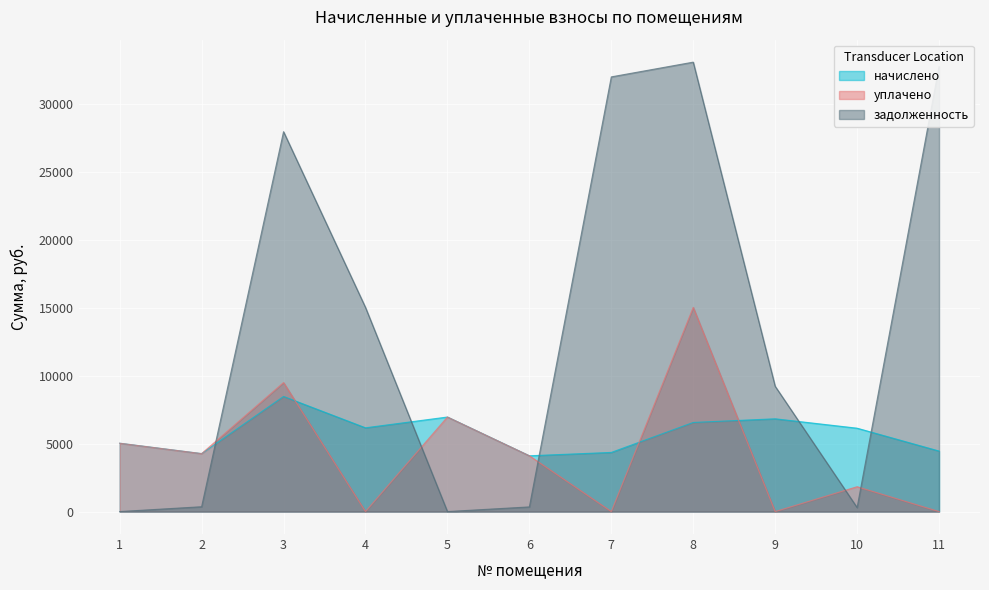

Count the number of data series in this chart.

3